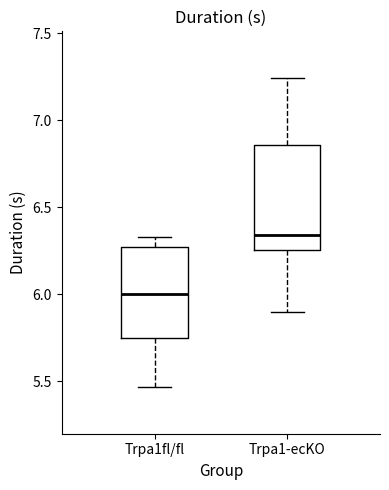

Where is the upper edge of the box for Trpa1-ecKO on the y-axis? The values are not printed on the chart, so give them approximately, as read against the axis.

6.85